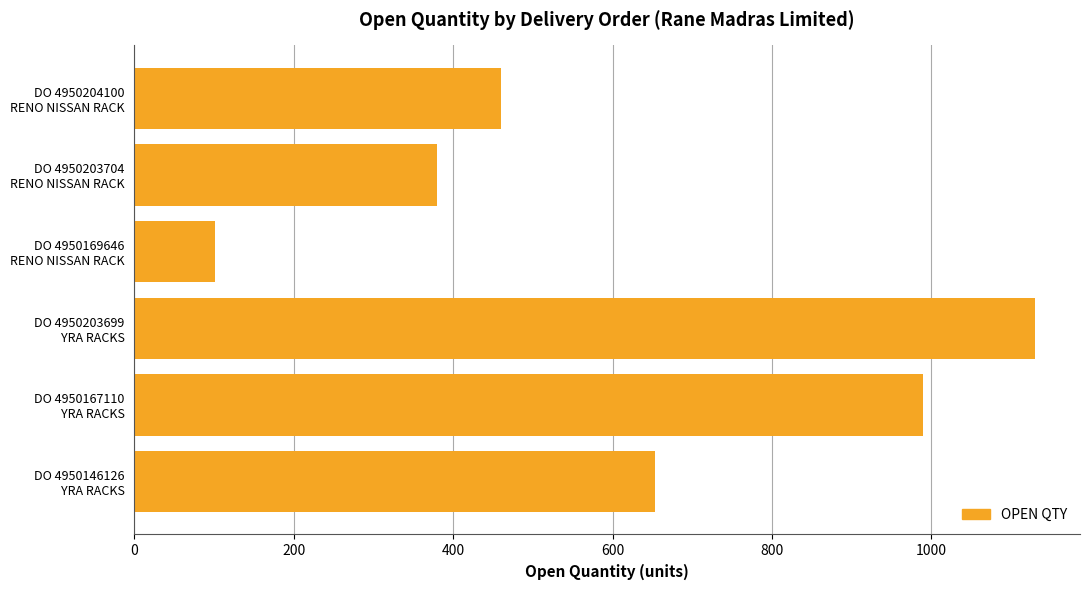

Reading bottom to top, extract all data points from this chart.

653	990	1130	101	380	460